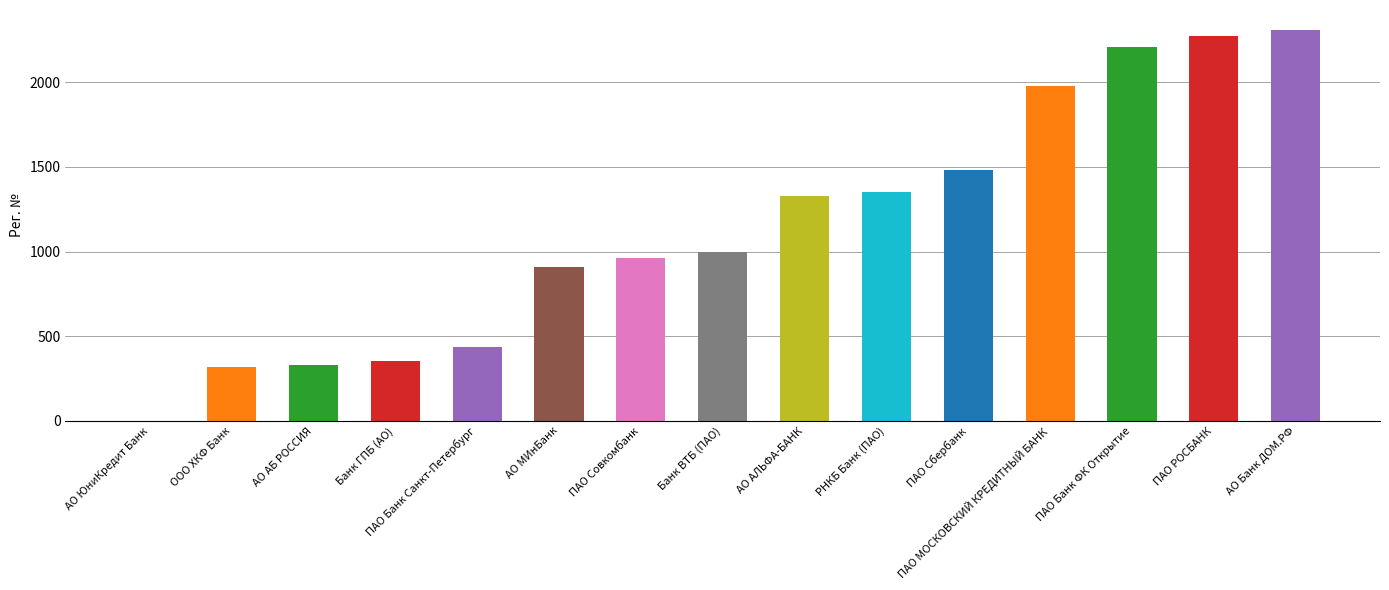

What is the ratio of the value at ПАО Сбербанк to the value at ООО ХКФ Банк?

4.7